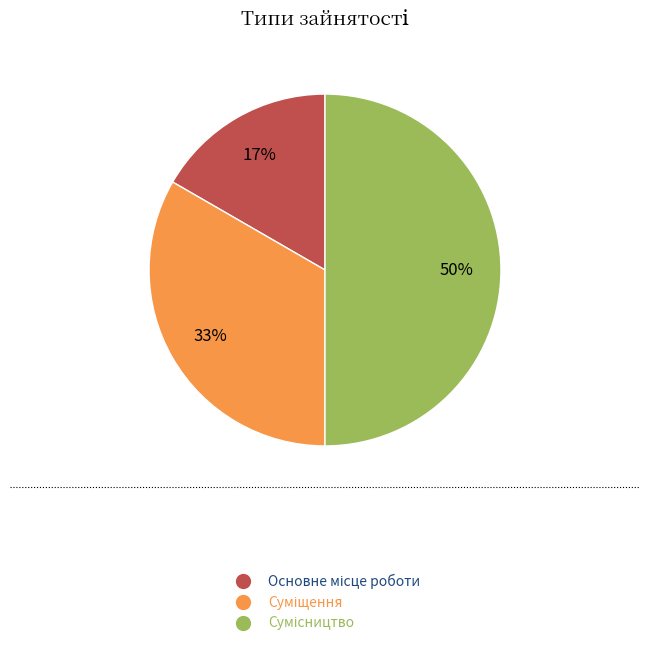

How many slices are in this pie chart?

3